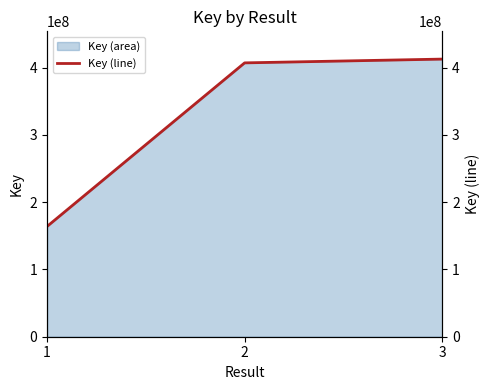

What is the average value?

327927259